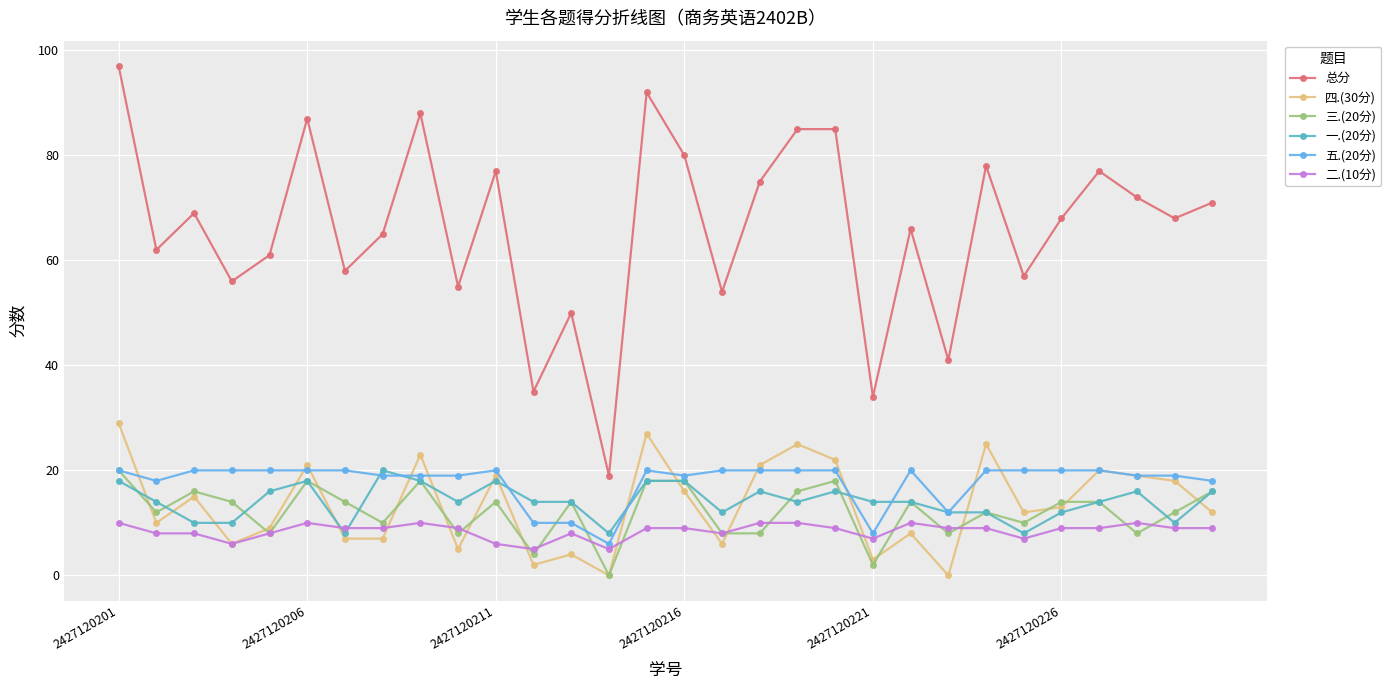

What is the maximum value shown in the chart?

97